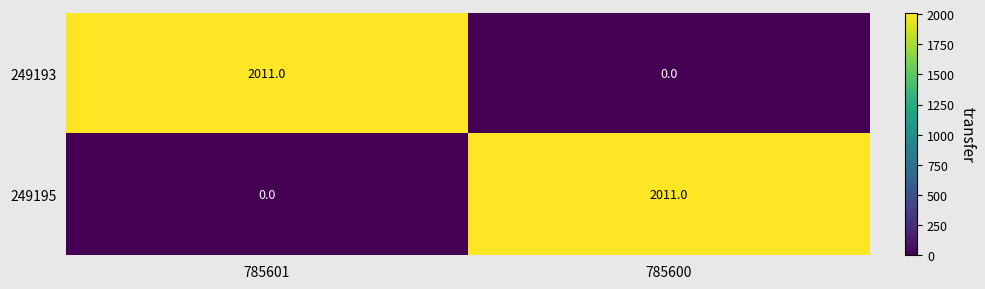

List the labels in order of 249193 value, largest first.

785601, 785600